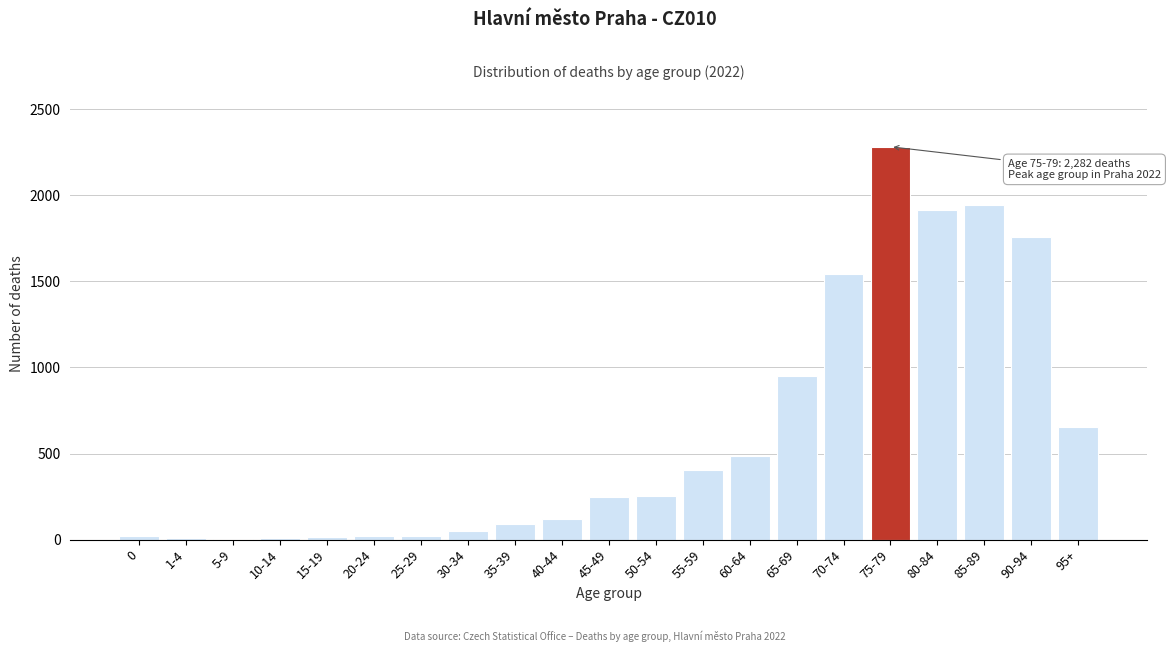

Which category has the highest value across all series?

75-79